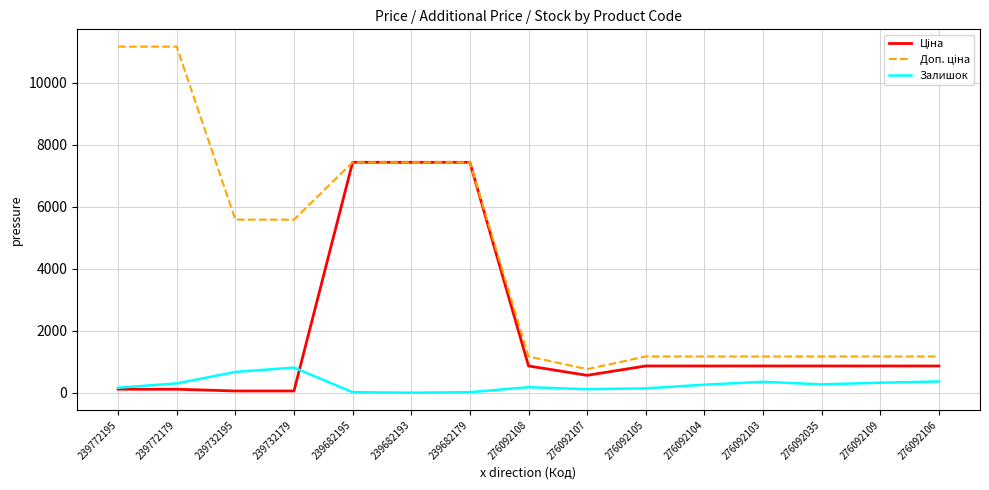

What is the greatest value displayed?

11169.0